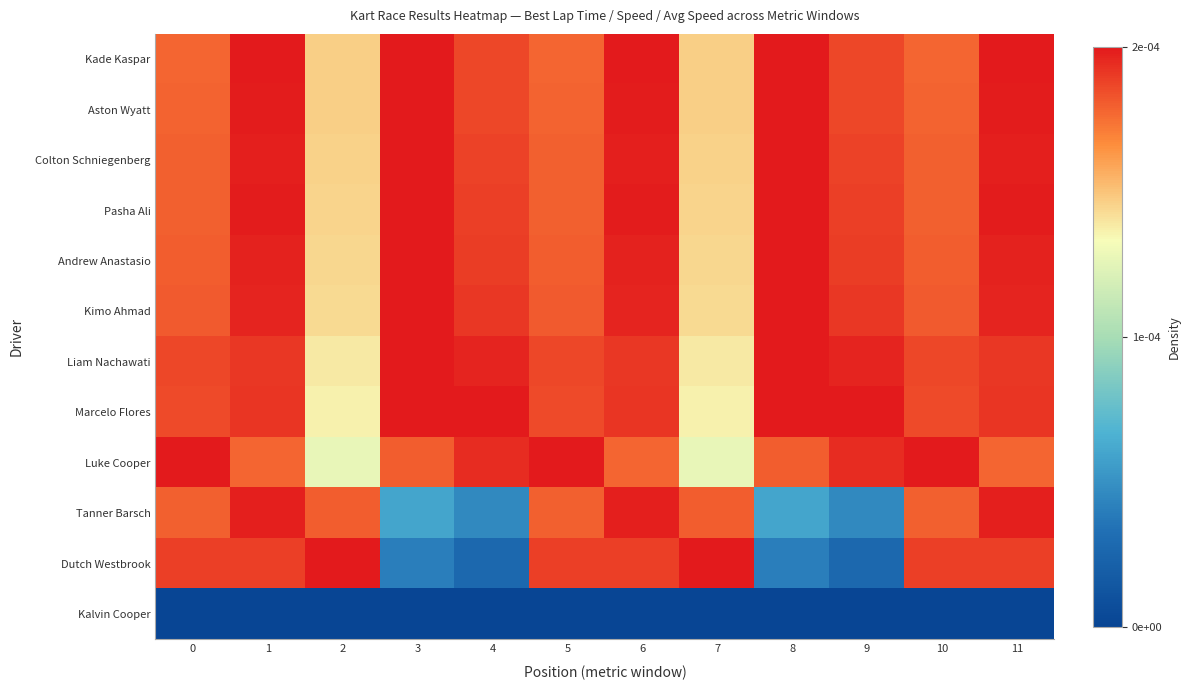

Between 6 and 0, which is larger?

6